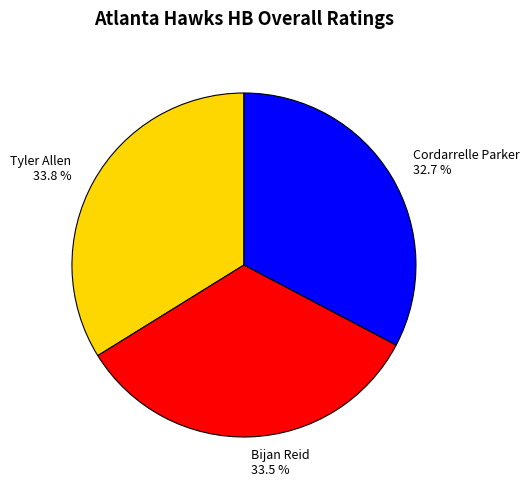

What portion of the pie excludes Tyler Allen?

66.2%